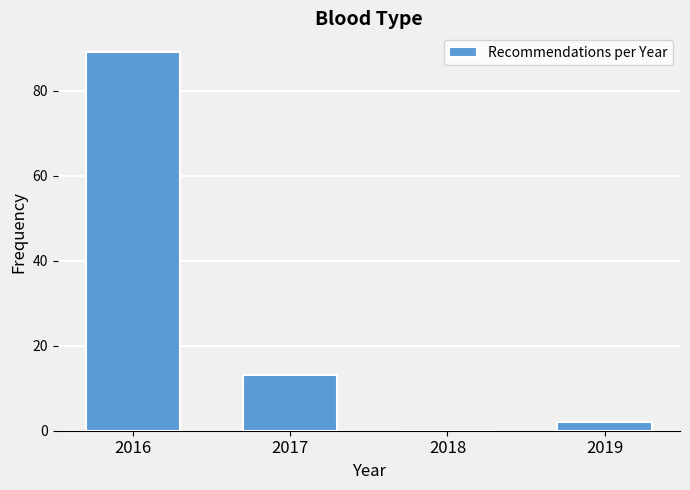

Reading left to right, transcribe this chart: for each bar, give the range it covers on the x-axis and its height. The values are not printed on the chart, so give them approximately, as read against the axis.

2015.5 to 2016.5: 90
2016.5 to 2017.5: 14
2017.5 to 2018.5: 0
2018.5 to 2019.5: 2